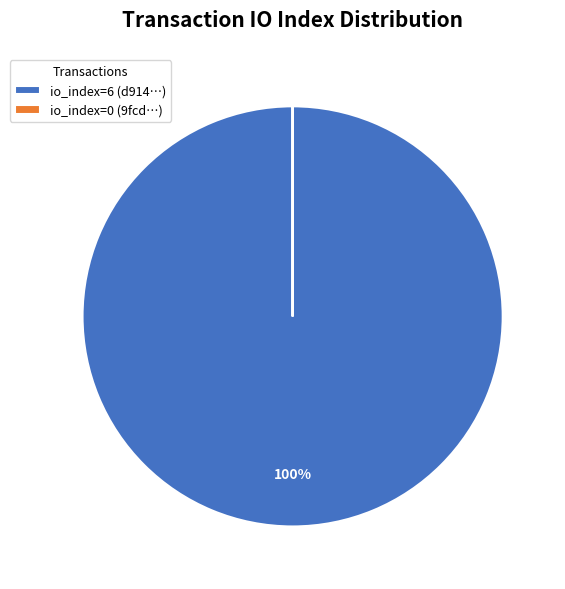

True or false: io_index=6 (d914…) accounts for 93% of the total.

False